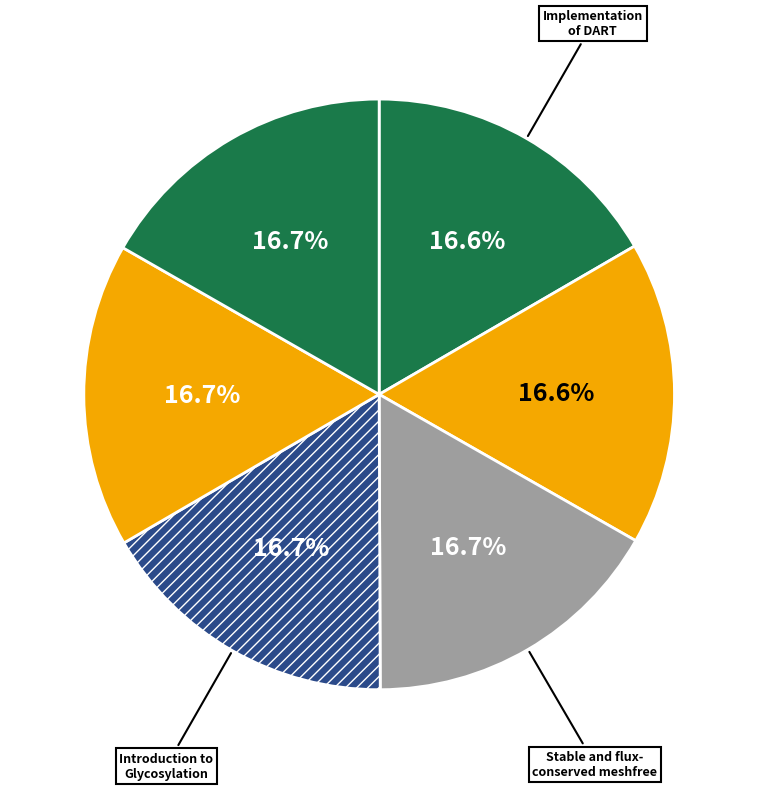

How many slices are in this pie chart?

6